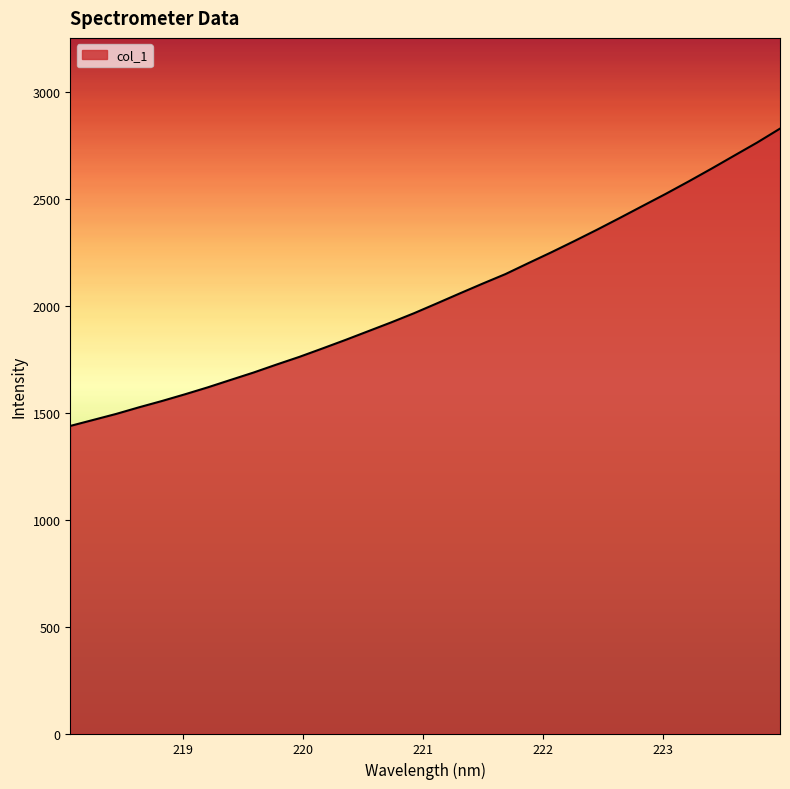

What is the difference between the maximum and minimum values?

1390.8